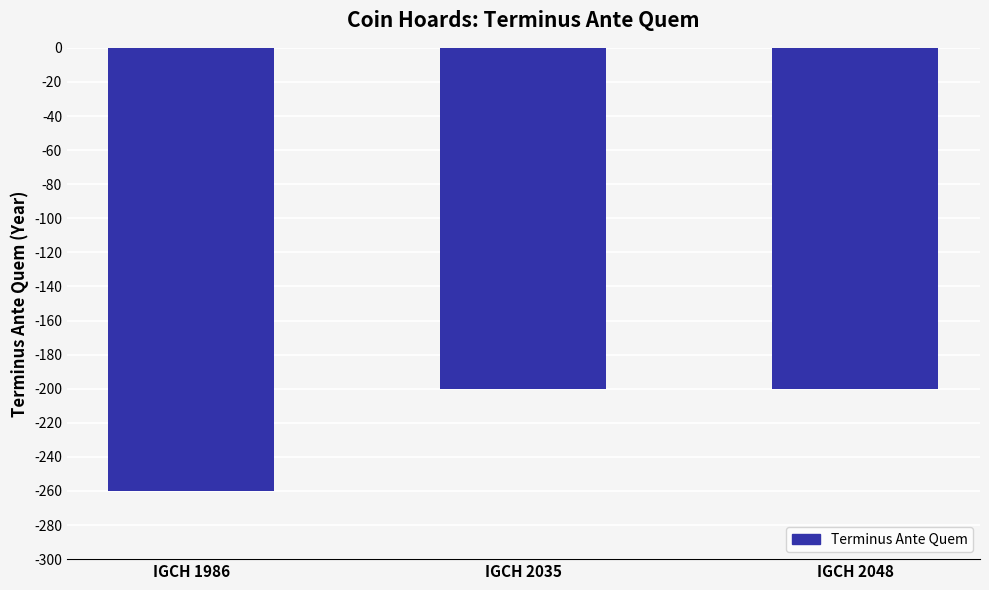

Reading left to right, list all the values displayed in this chart.

IGCH 1986=-260	IGCH 2035=-200	IGCH 2048=-200